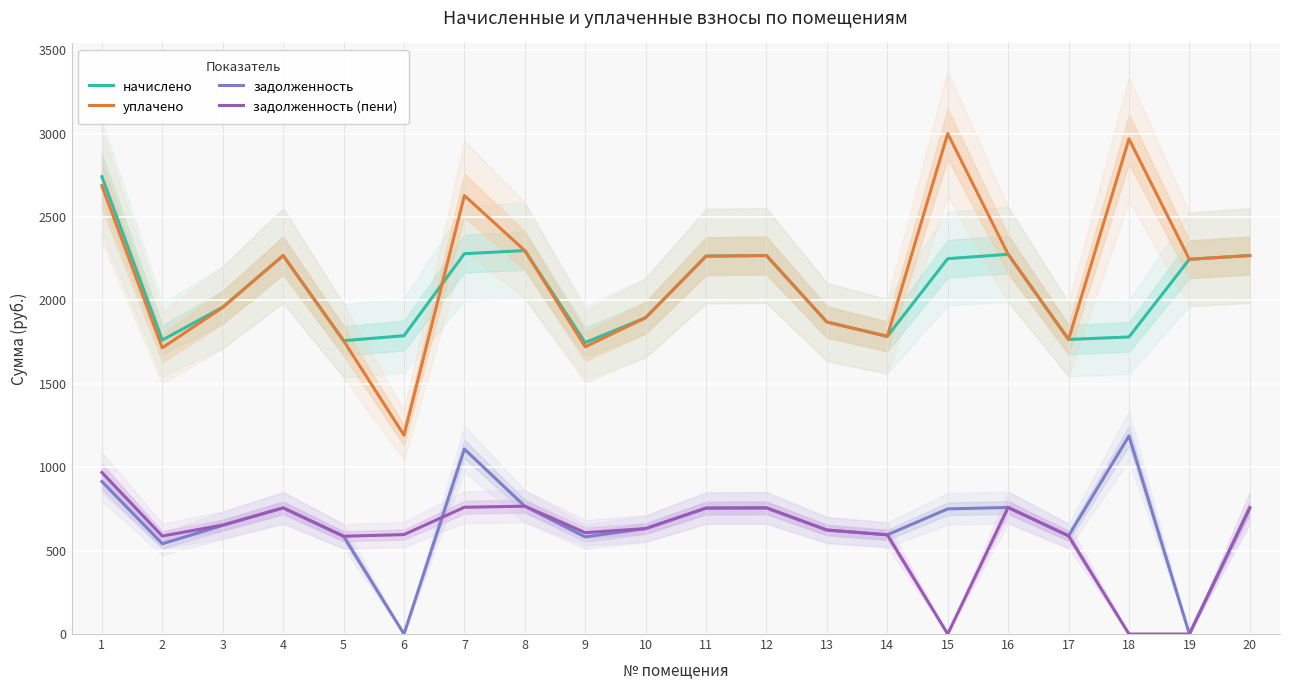

How many lines are shown in the chart?

4